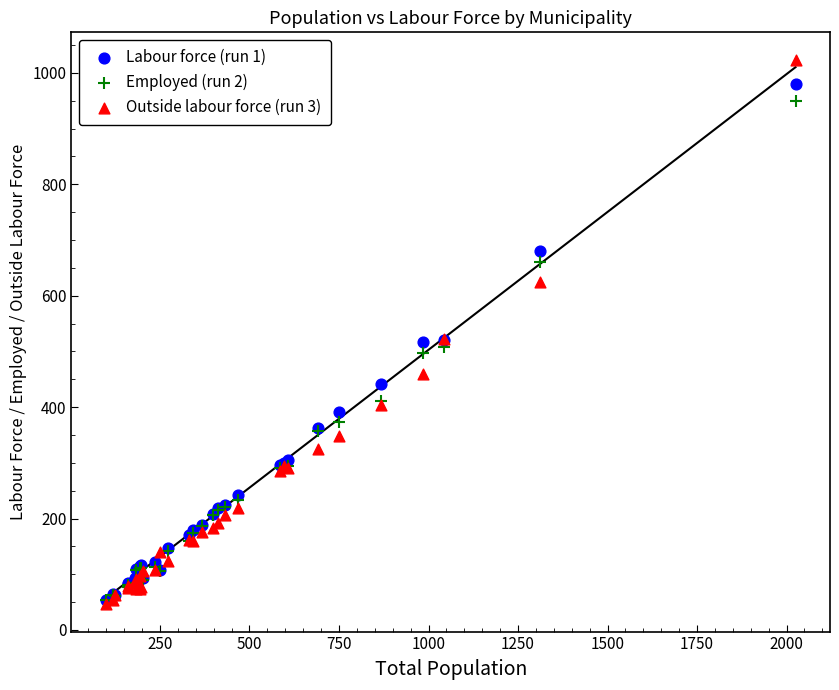

What are all the series names shown in the legend?

Labour force (run 1), Employed (run 2), Outside labour force (run 3)